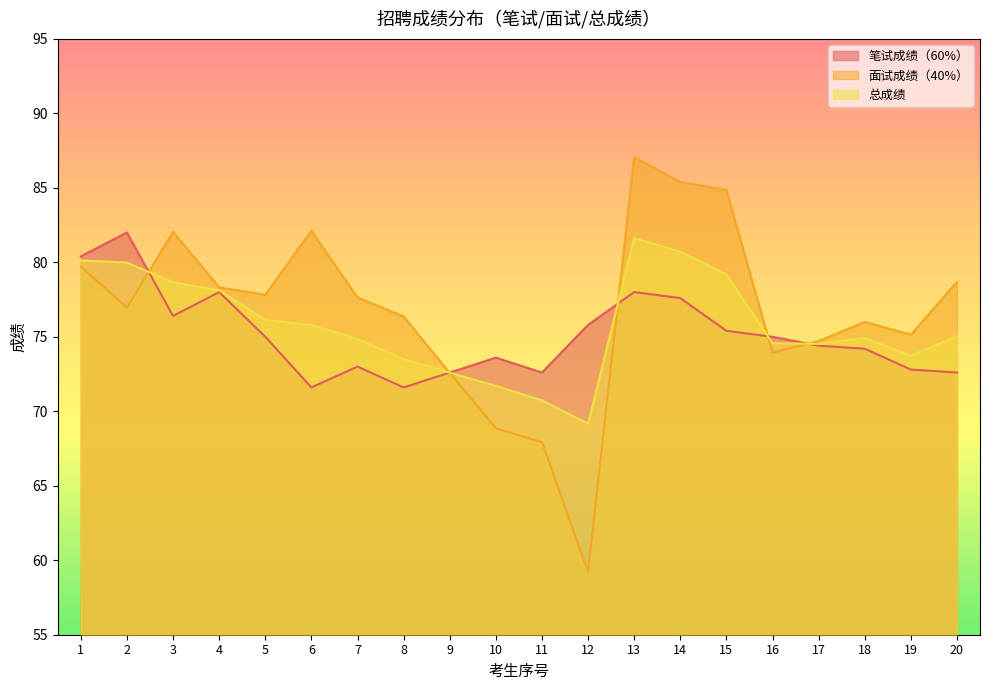

Which series has the widest spread of values?

面试成绩（40%）